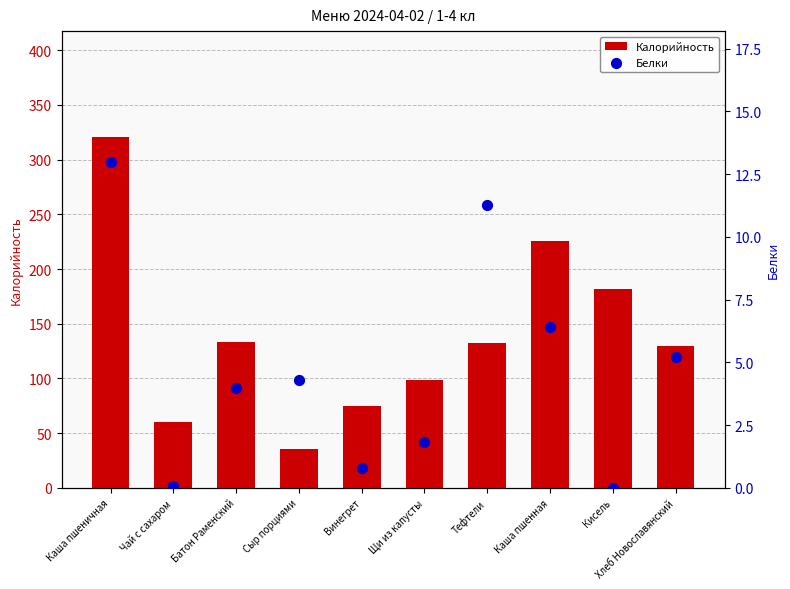

What are all the series names shown in the legend?

Калорийность, Белки